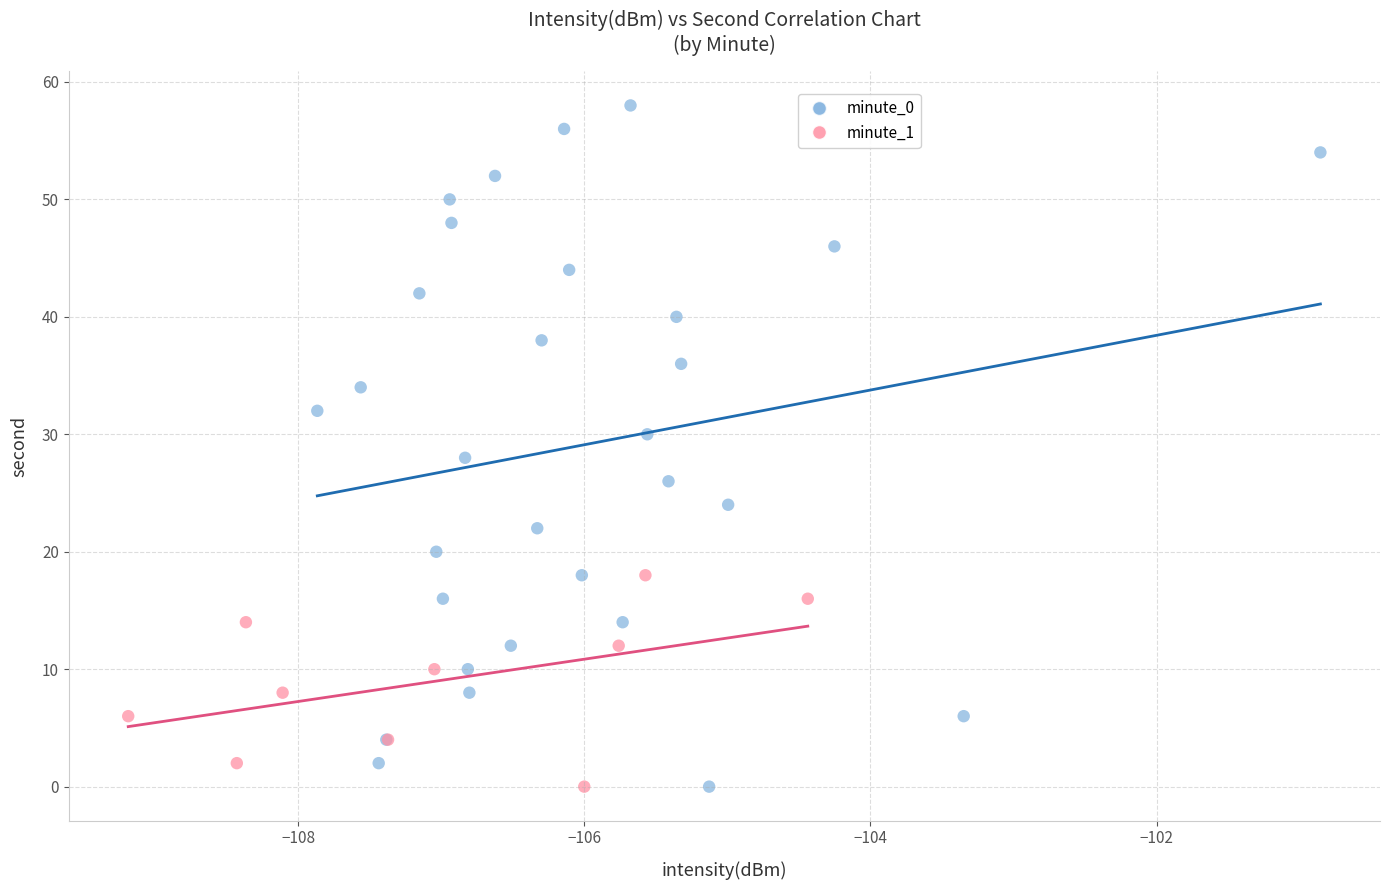

Which series reaches the maximum Y coordinate?

minute_0